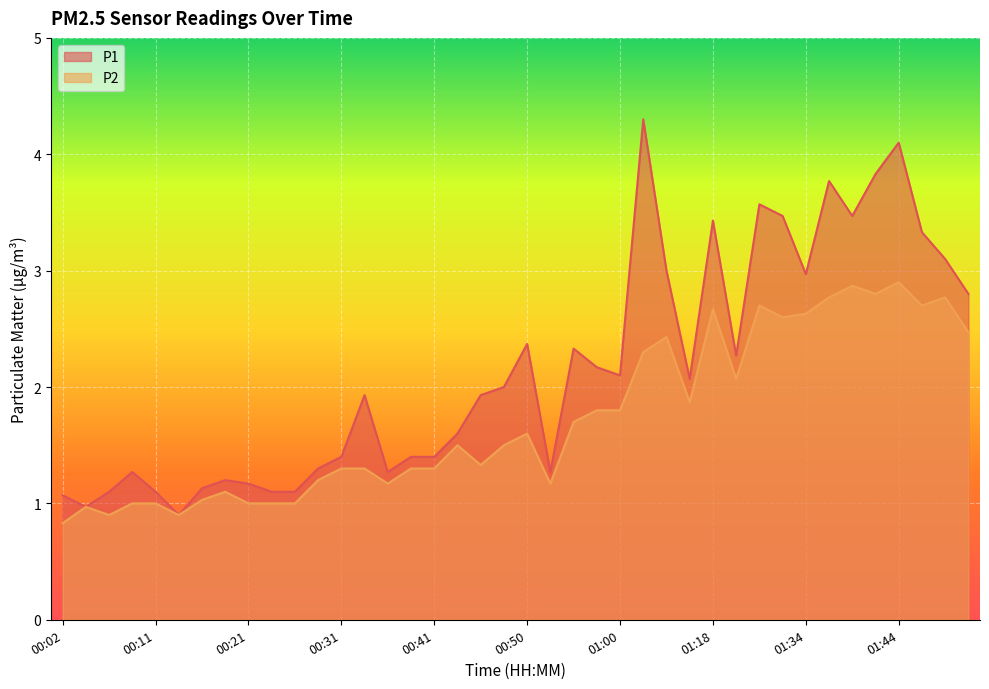

Which series has the widest spread of values?

P1